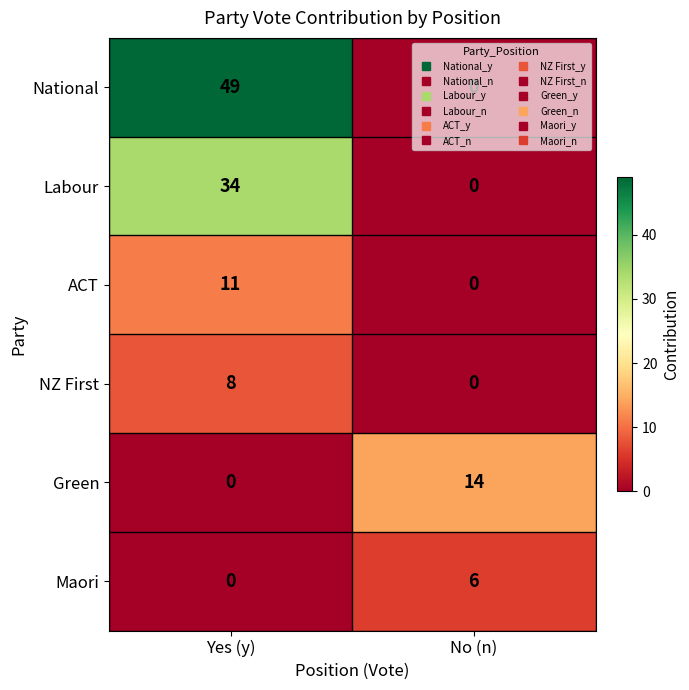

What is the difference between the maximum and minimum values in the ACT series?

11